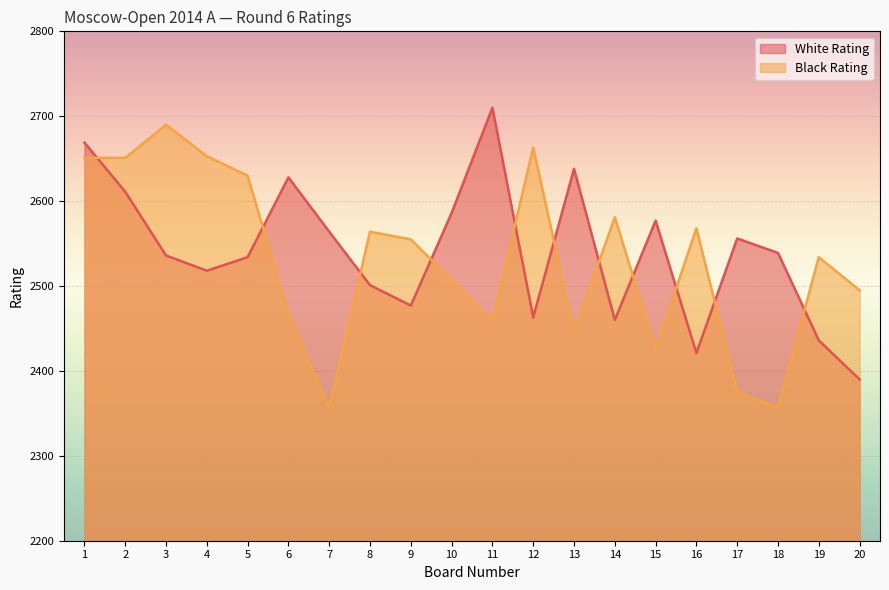

What is the difference between the maximum and second lowest values in the White Rating series?

289